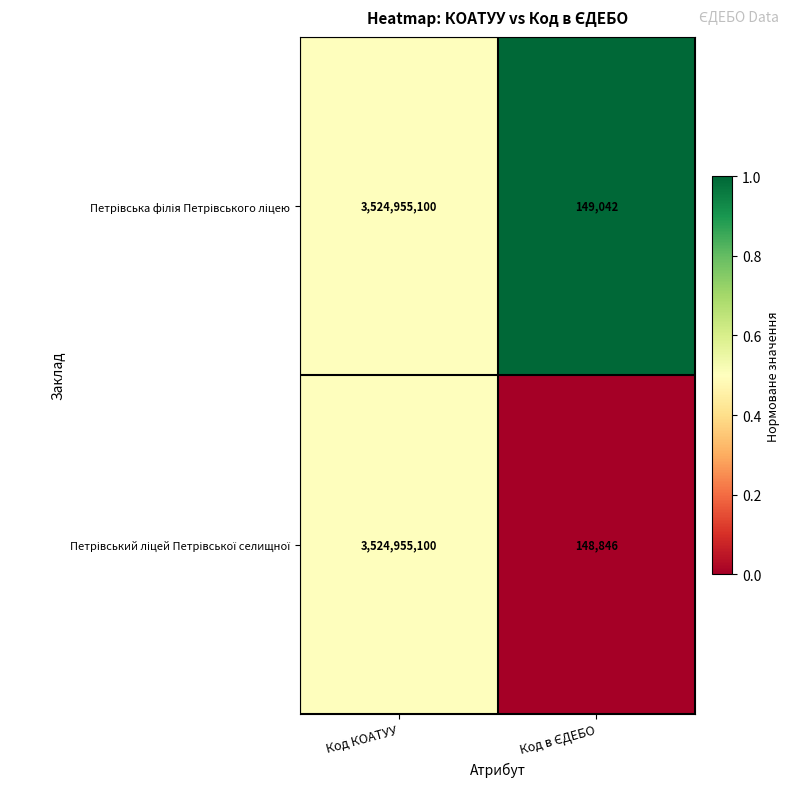

At which category is the sum across all series the highest?

Код КОАТУУ